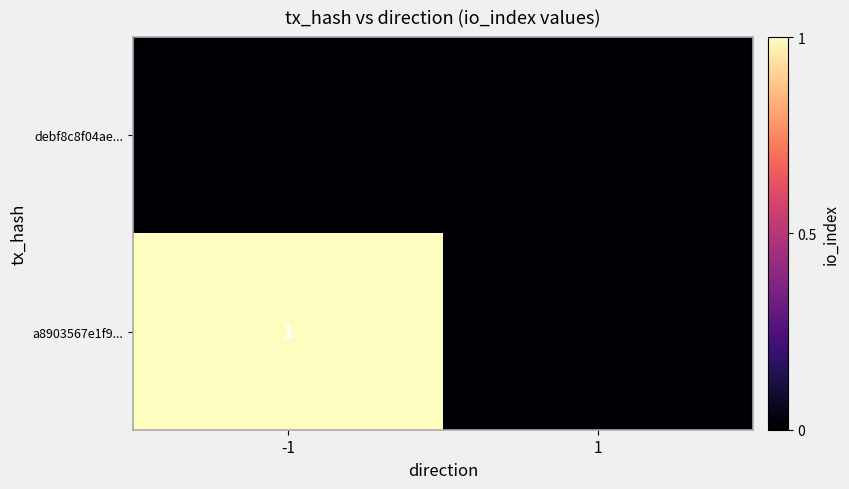

Which series has the largest total across all categories?

a8903567e1f9...